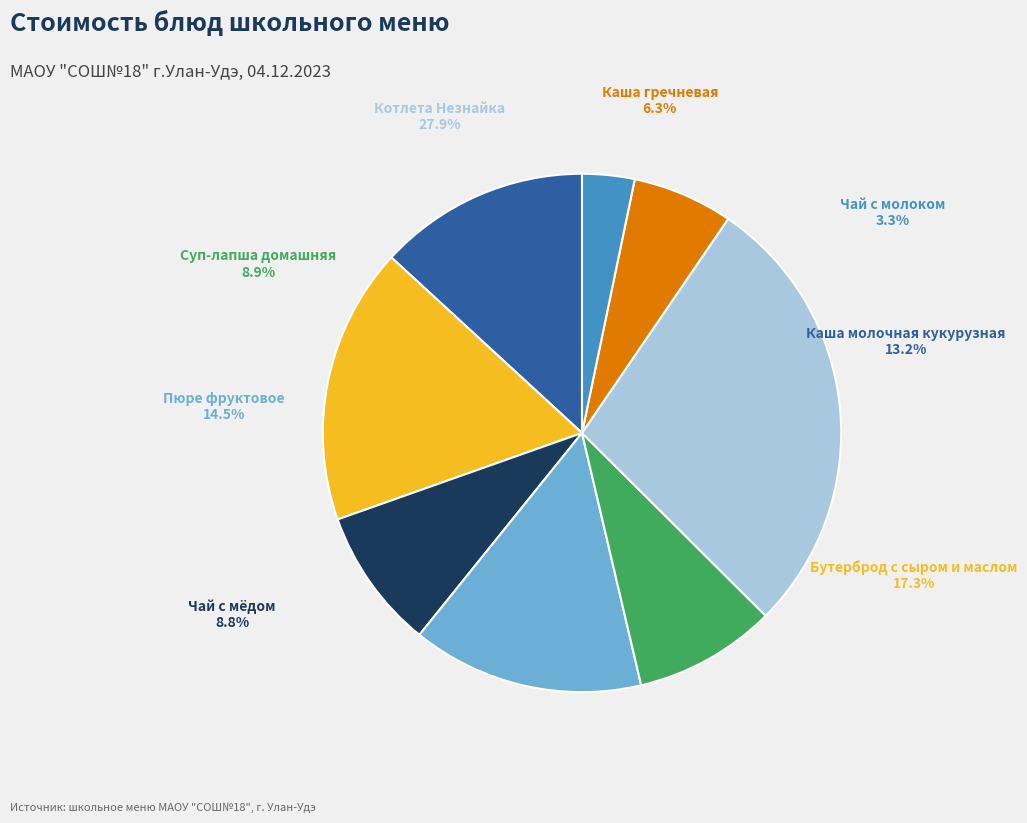

What is the largest slice in the pie chart?

Котлета Незнайка